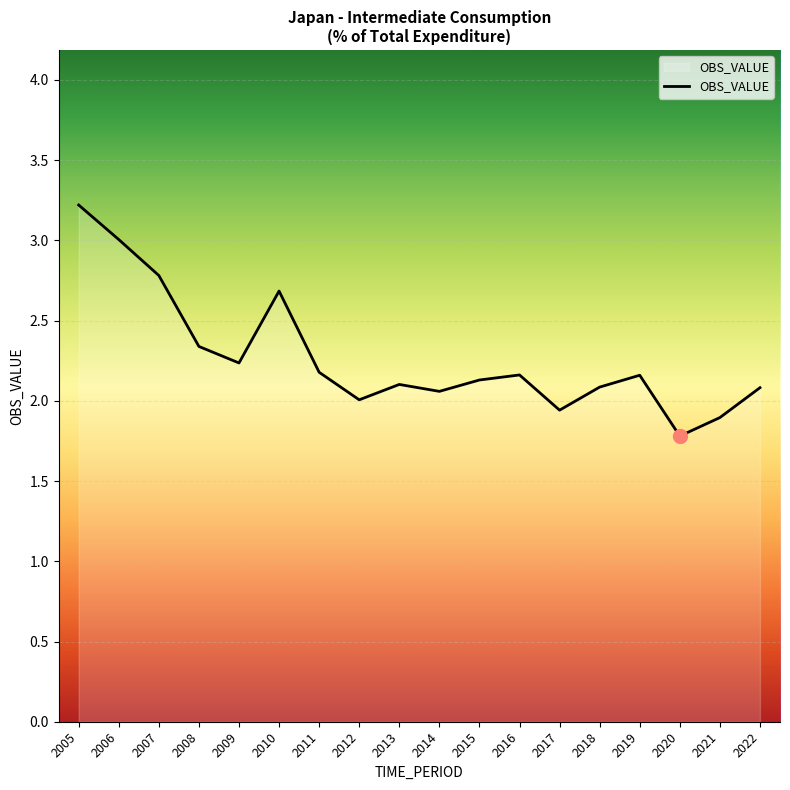

Which has a higher value, 2006 or 2014?

2006